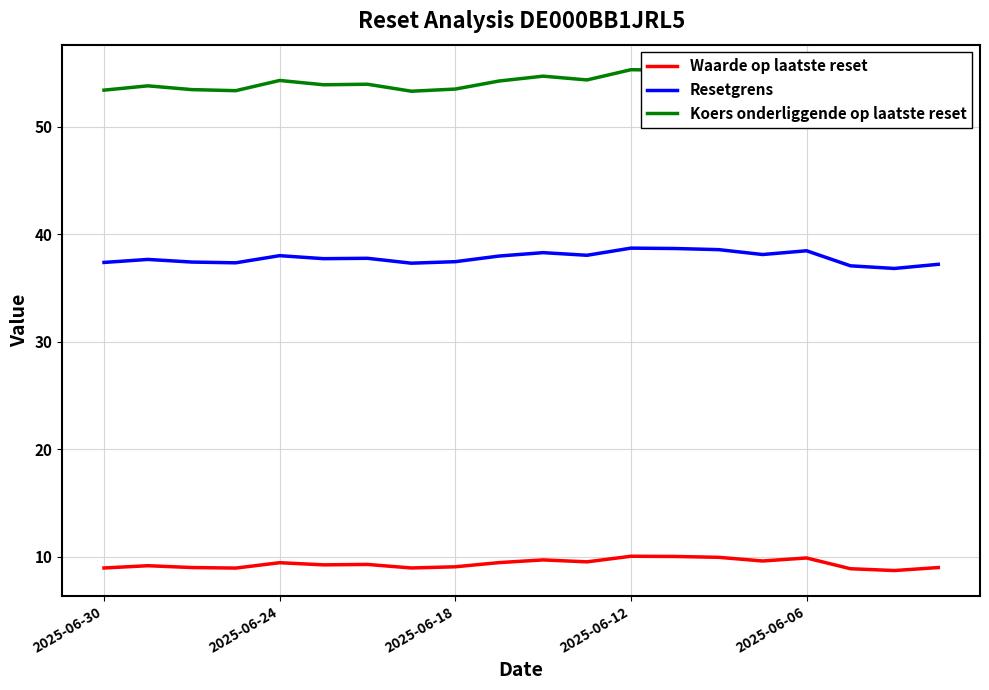

What is the average value of the Waarde op laatste reset series?

9.4